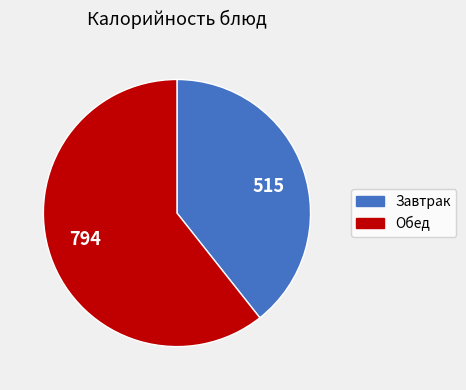

Approximately how many times larger is the value at 515 compared to 794?

0.6